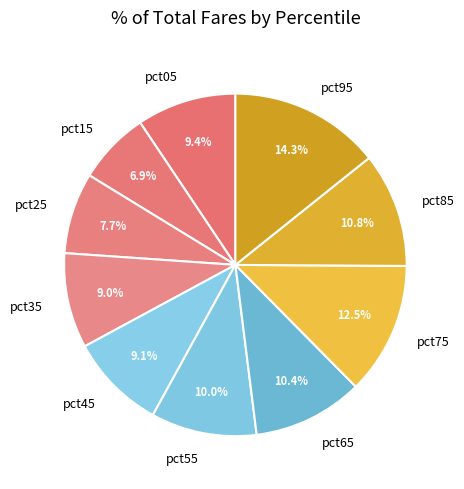

Which slice is the largest?

pct95